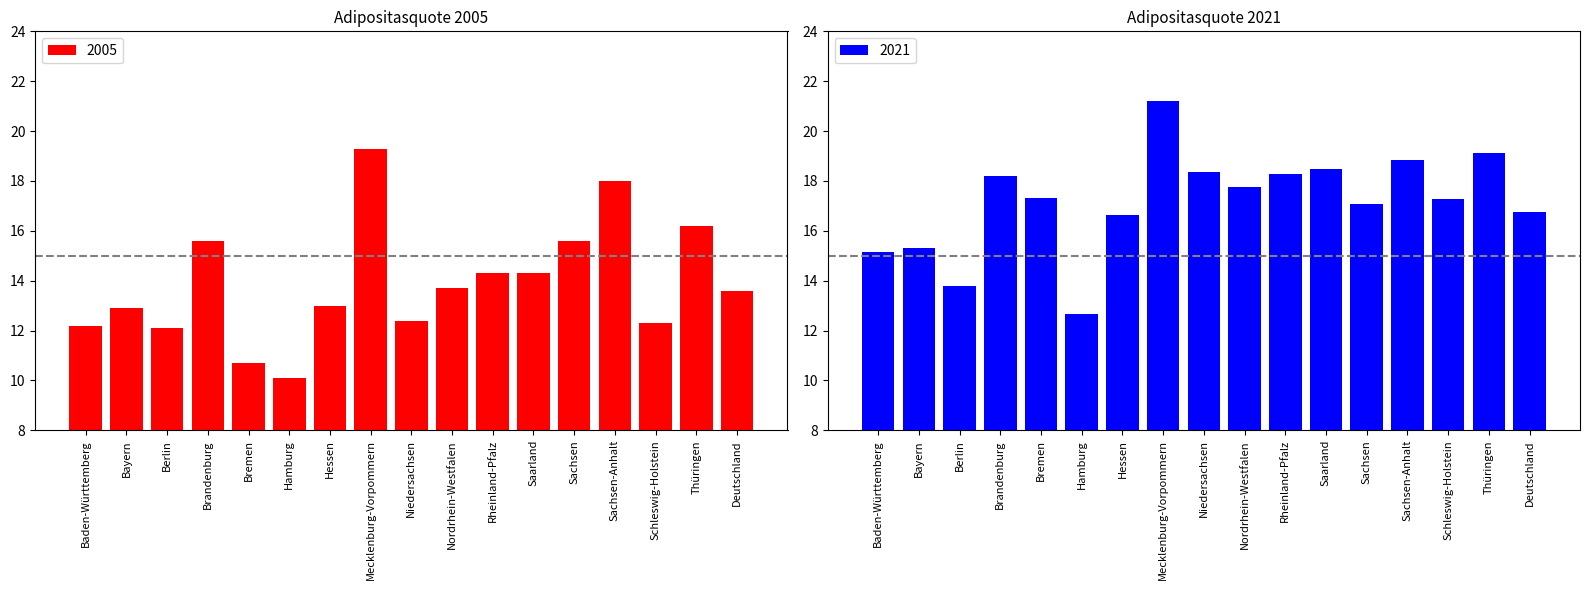

List the series in order of their overall mean, lowest first.

2005, 2021